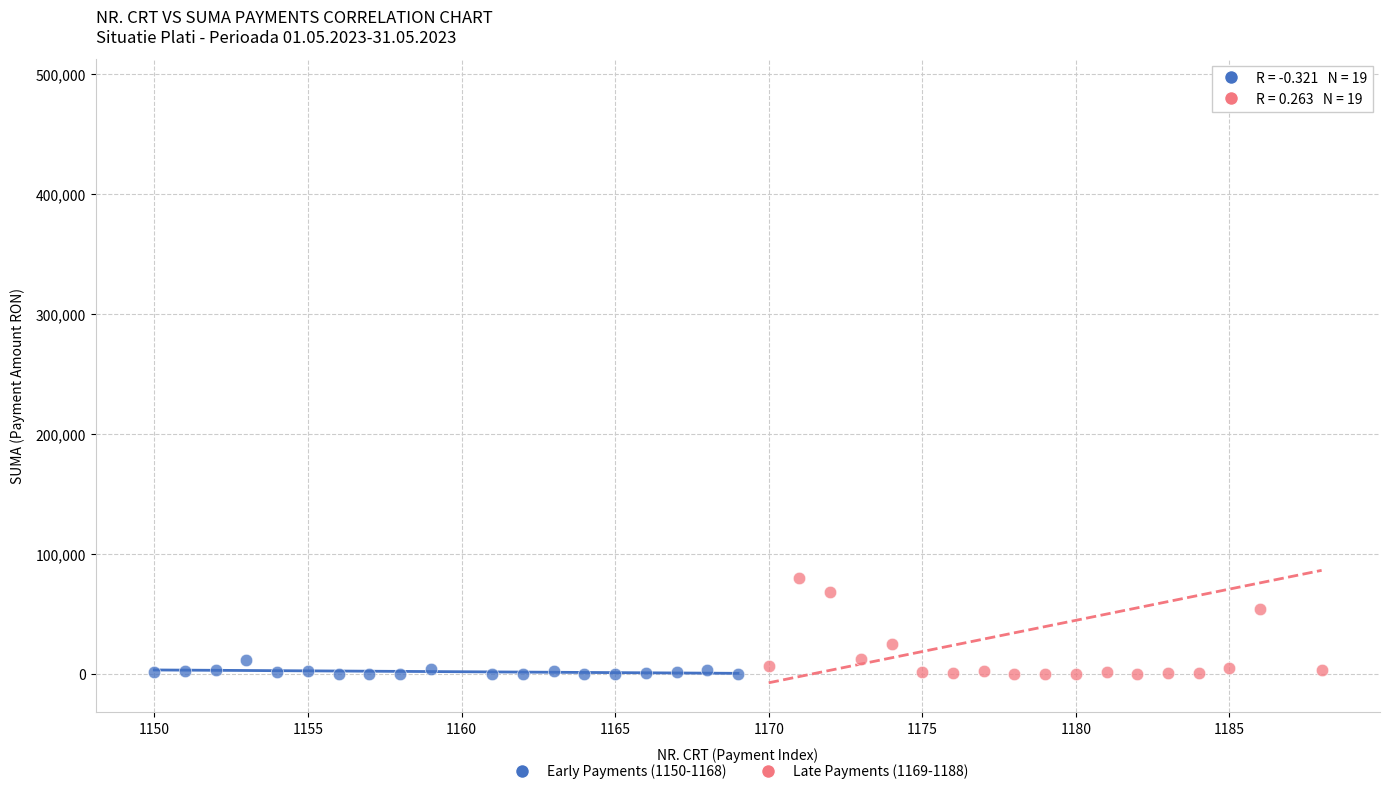

Which series has the widest spread of Y values?

Late Payments (1169-1188)